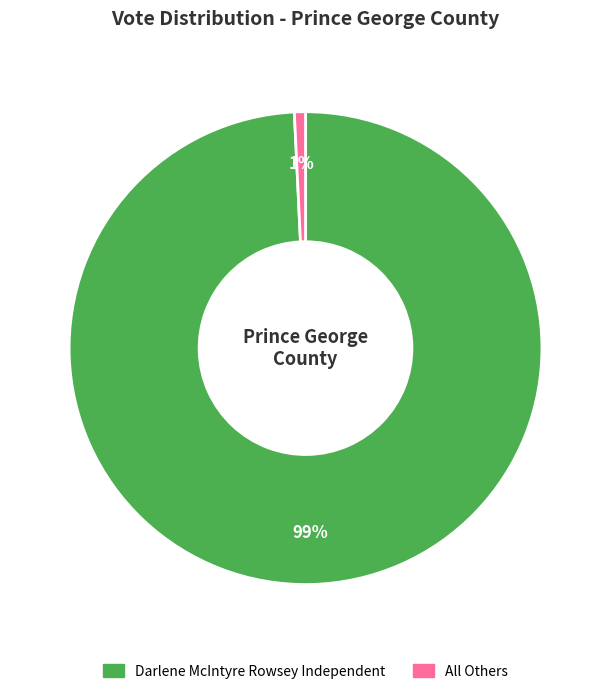

Does any single category account for the majority?

Yes